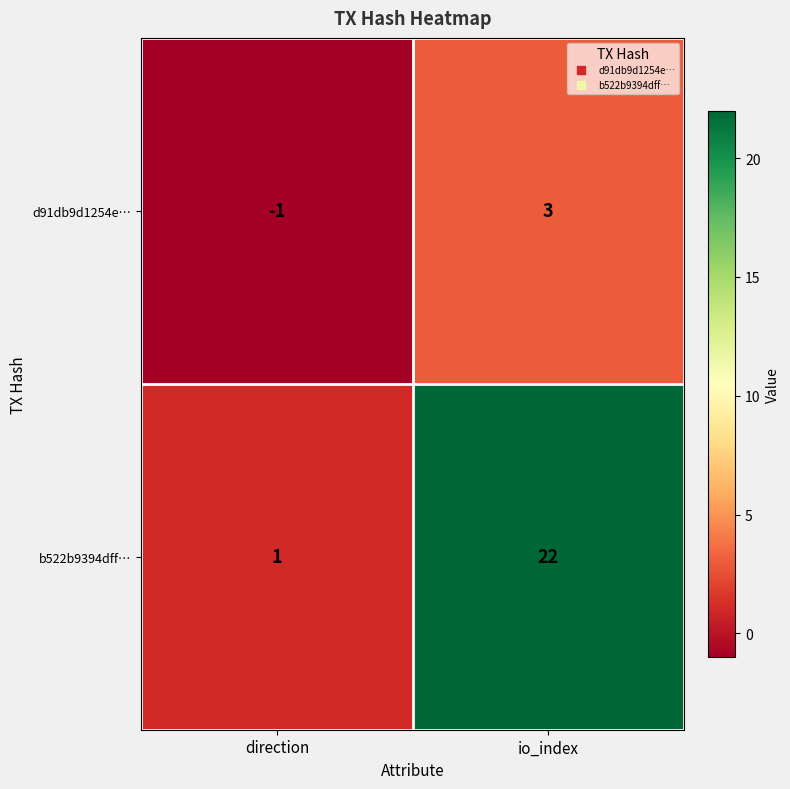

What is the sum of the b522b9394dff… values at io_index and direction?

23